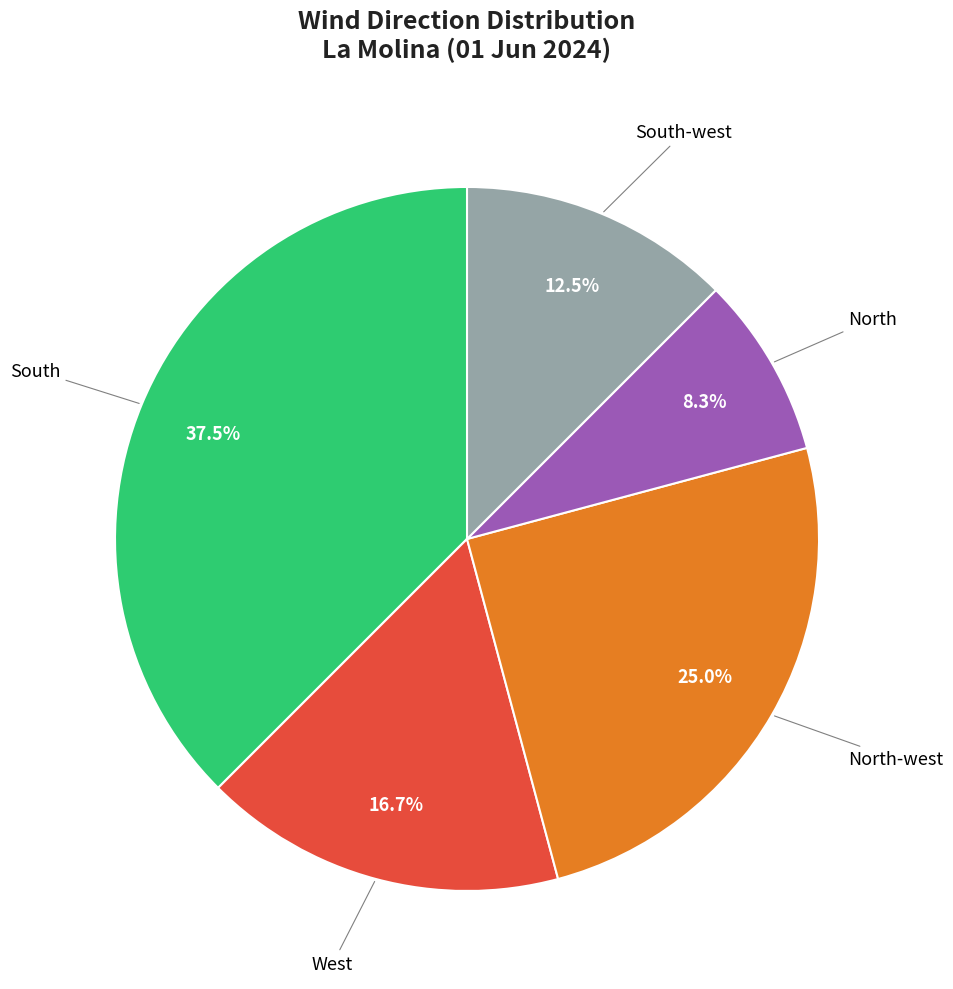

Does any single category account for the majority?

No